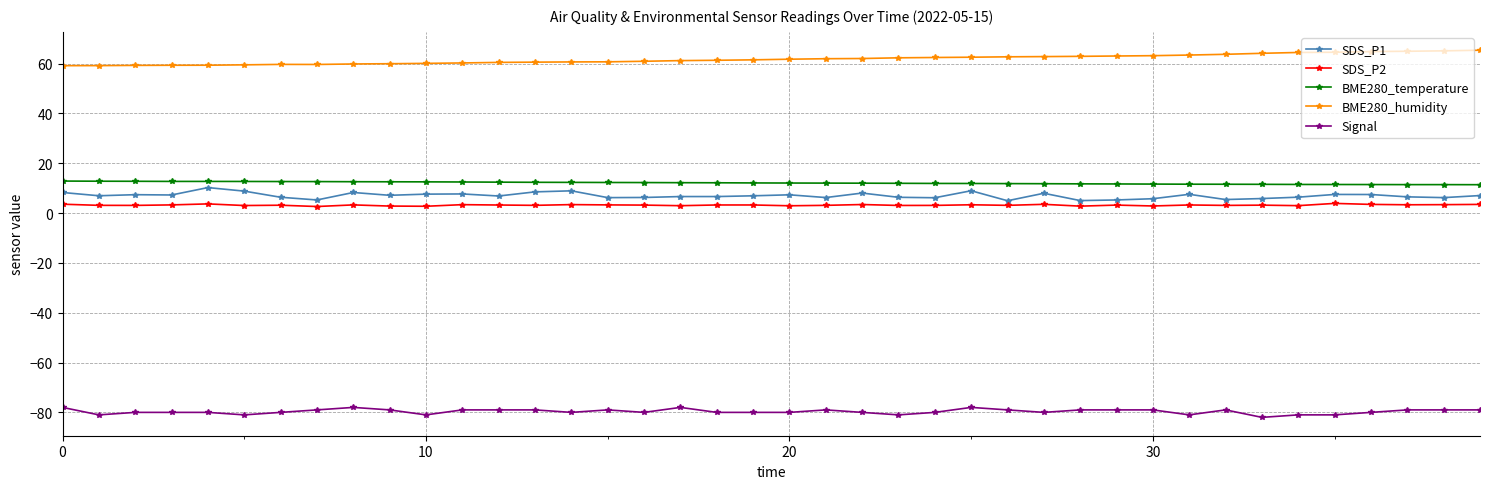

True or false: SDS_P2 and Signal intersect in this chart.

False